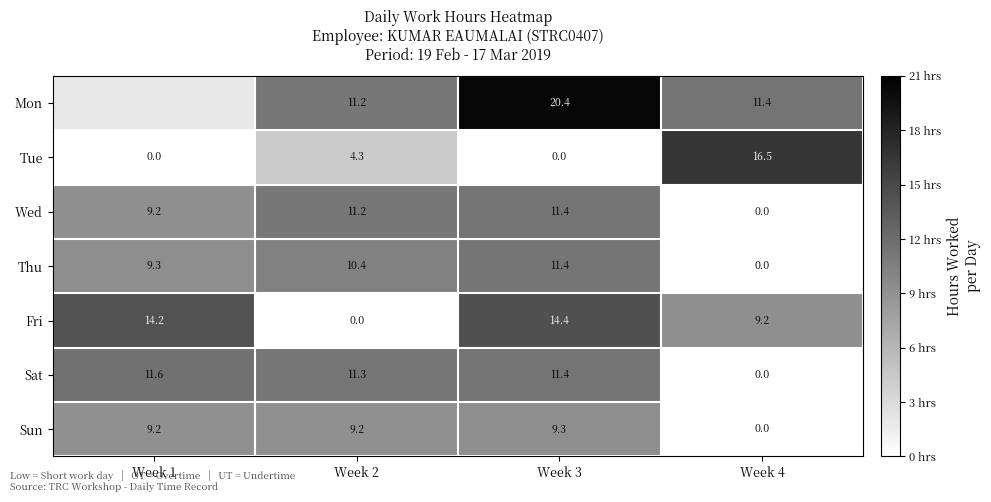

What is the sum of the Sat values at Week 1 and Week 2?

22.9